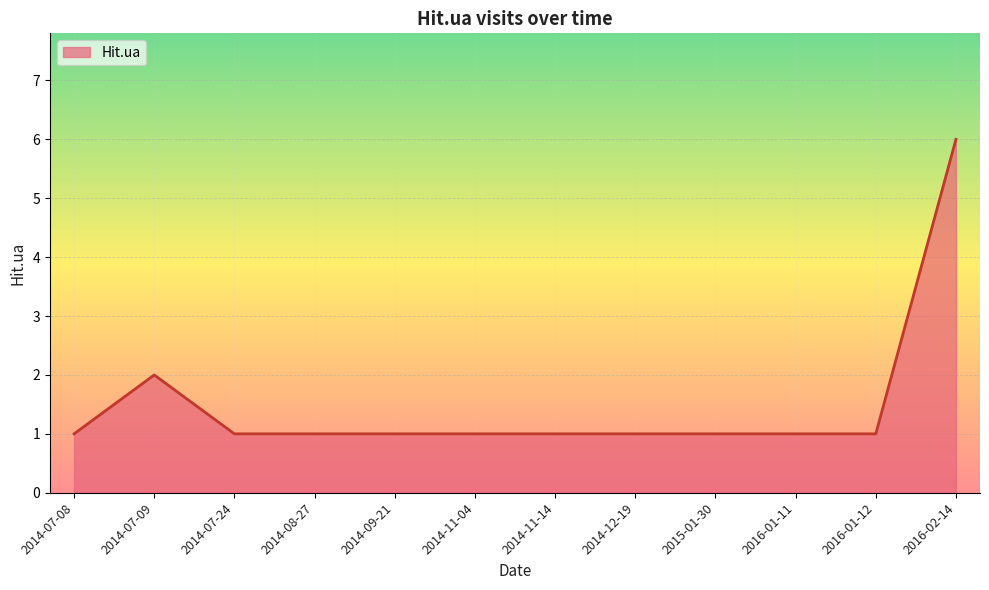

How many series are shown in this chart?

1